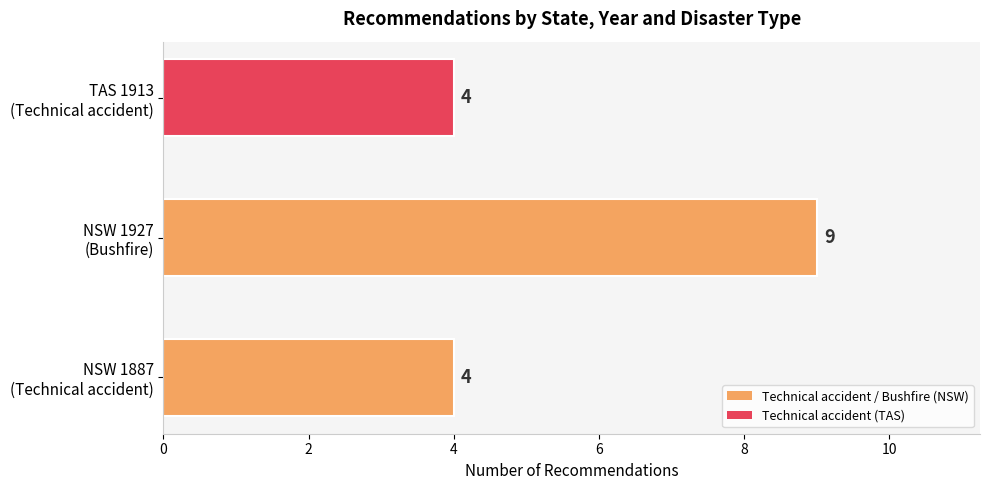

What is the smallest value displayed?

4